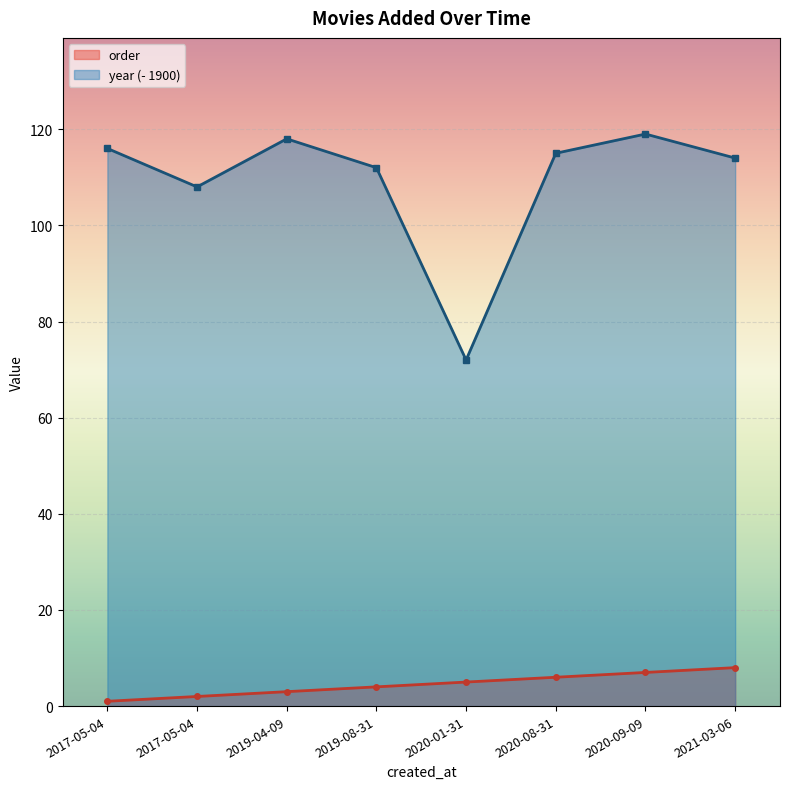

True or false: year and order intersect in this chart.

False